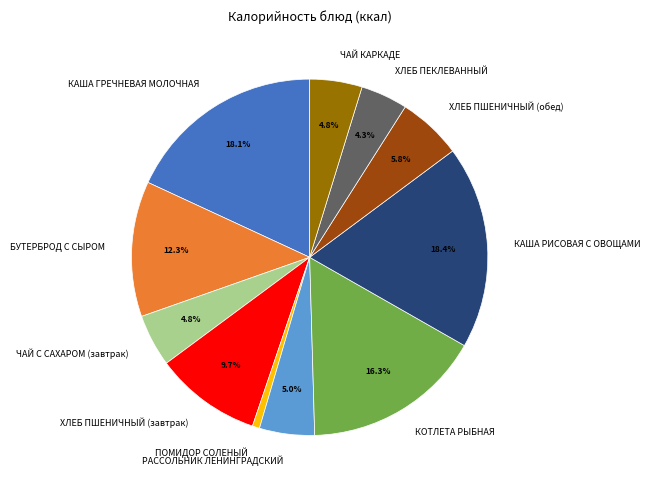

To the nearest percent, what is the combined percentage of КАША ГРЕЧНЕВАЯ МОЛОЧНАЯ and ХЛЕБ ПЕКЛЕВАННЫЙ?

22%